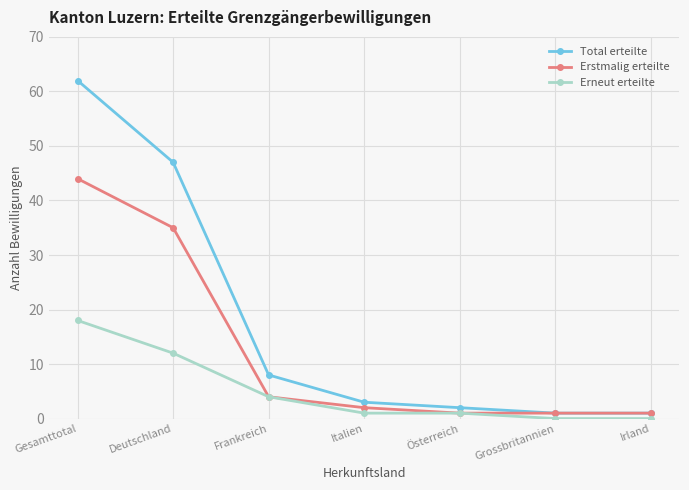

Which category has the highest value across all series?

Gesamttotal